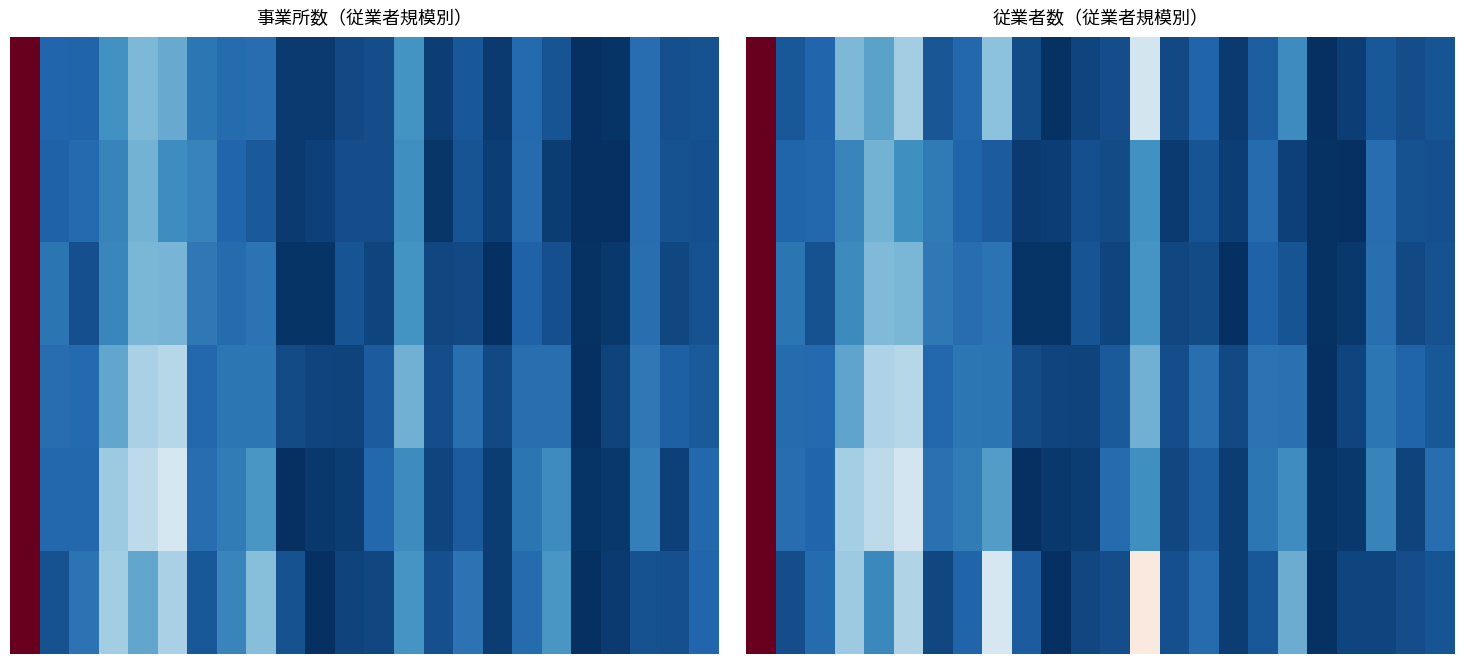

Count the number of data series in this chart.

6